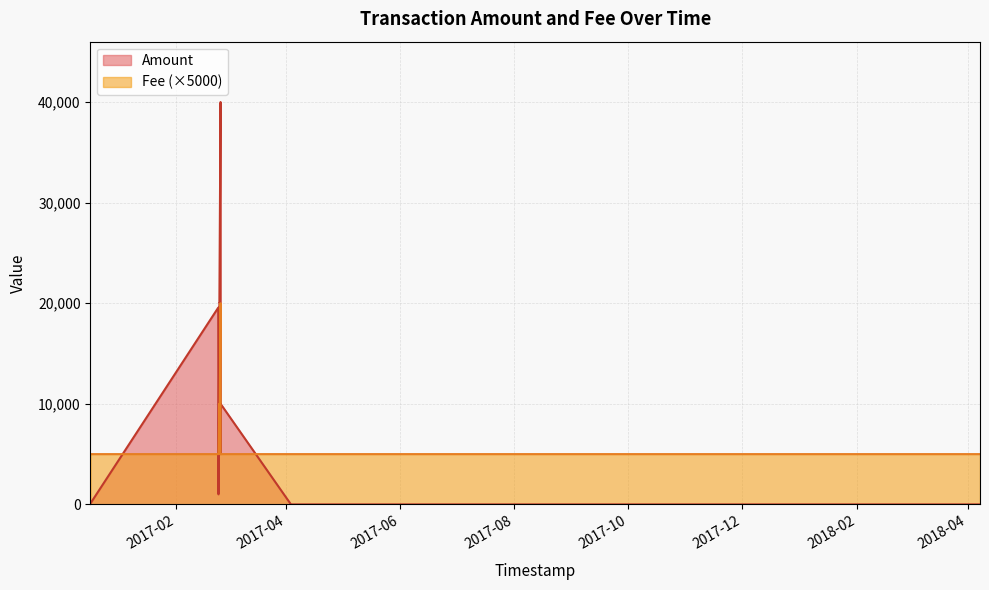

In Fee, how many points are higher than both neighbors (excluding endpoints)?

3